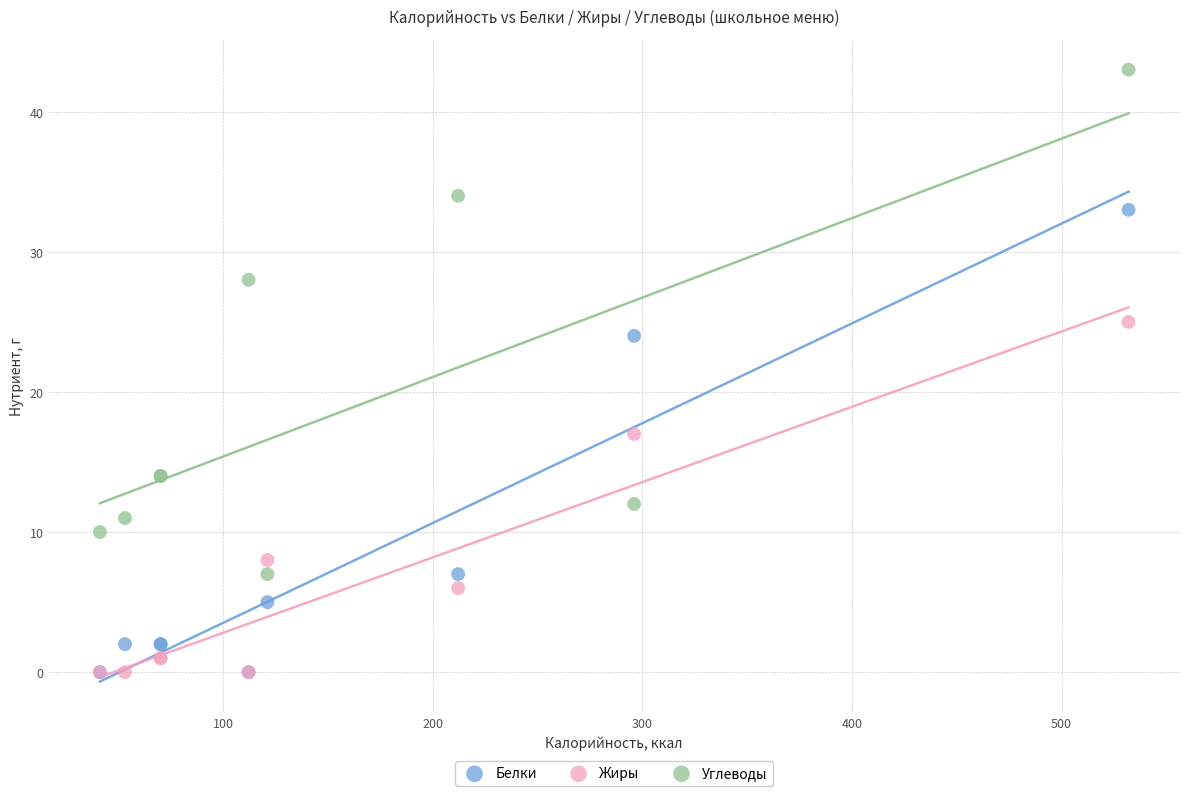

Across all series, what Y value is closest to 21?

24